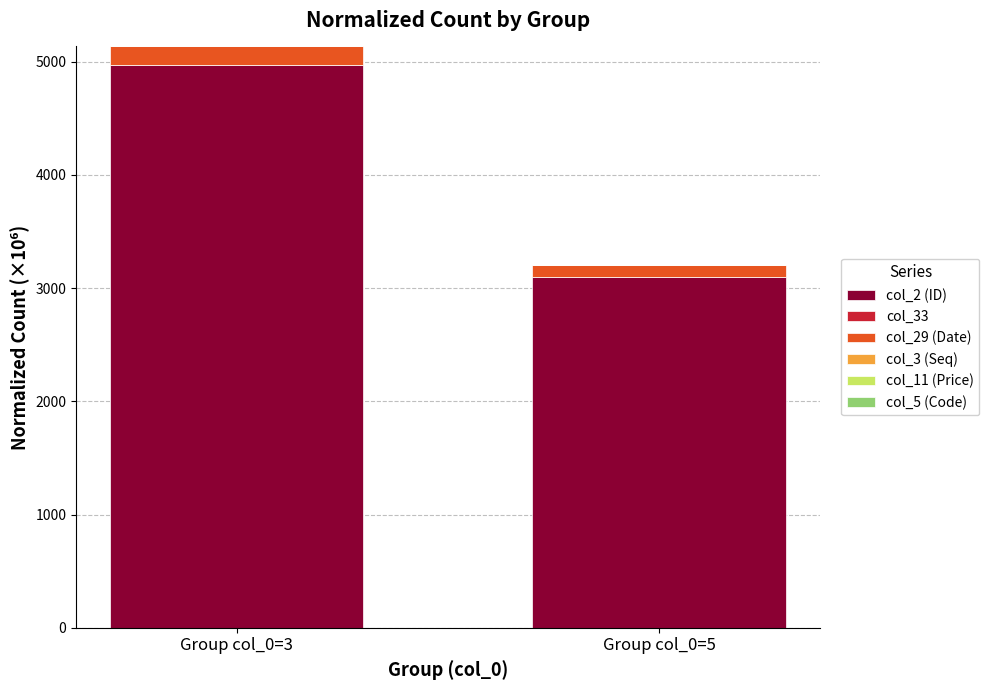

What is the highest value of the col_2 (ID) series?

4974.1